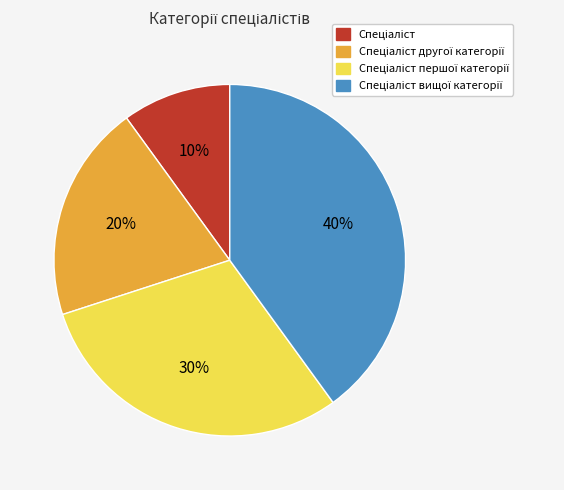

Does any single category account for the majority?

No